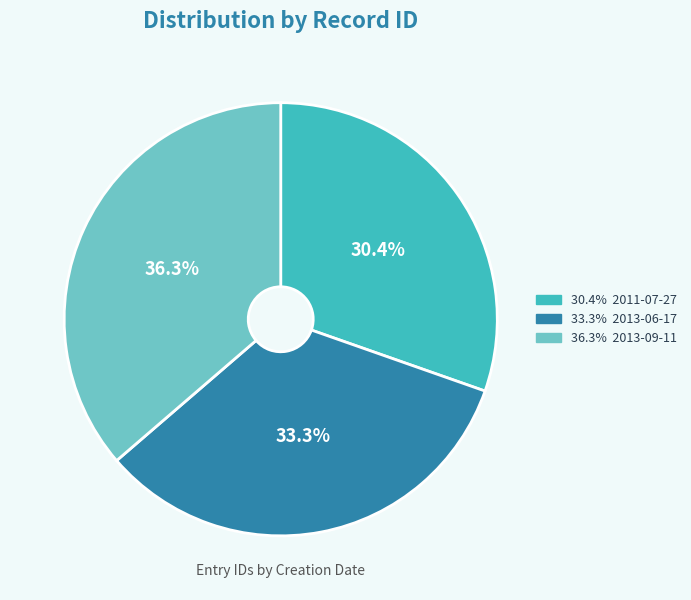

Count the number of slices in the pie.

3